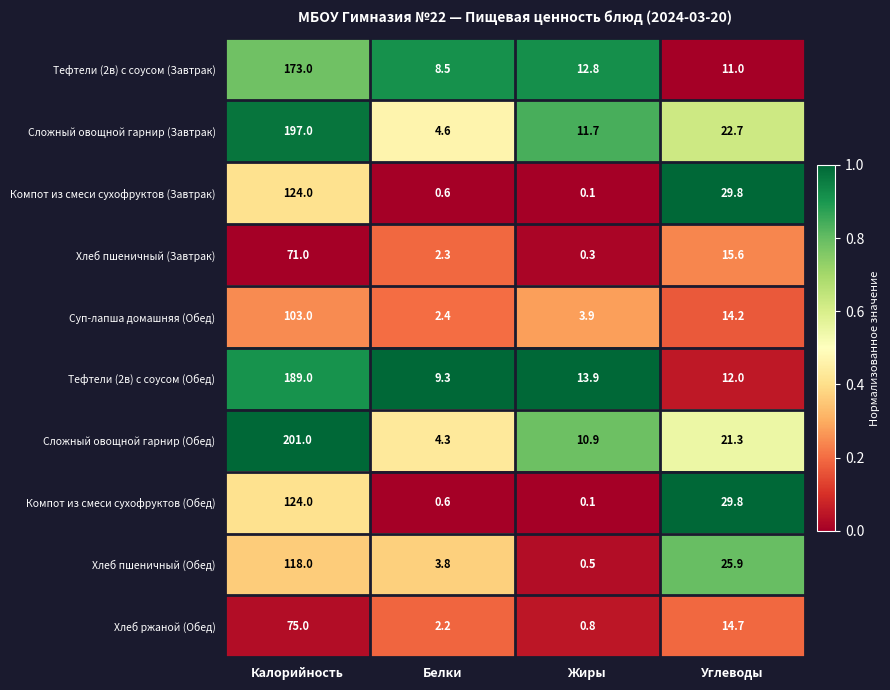

At which label is Хлеб ржаной (Обед) closest to 37?

Углеводы